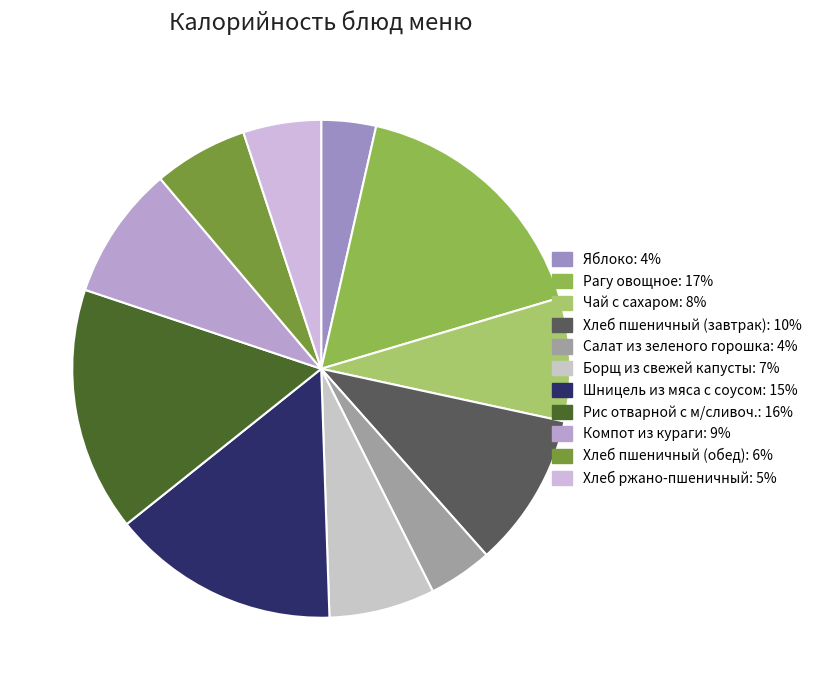

What percentage is NOT represented by Борщ из свежей капусты?

93.1%